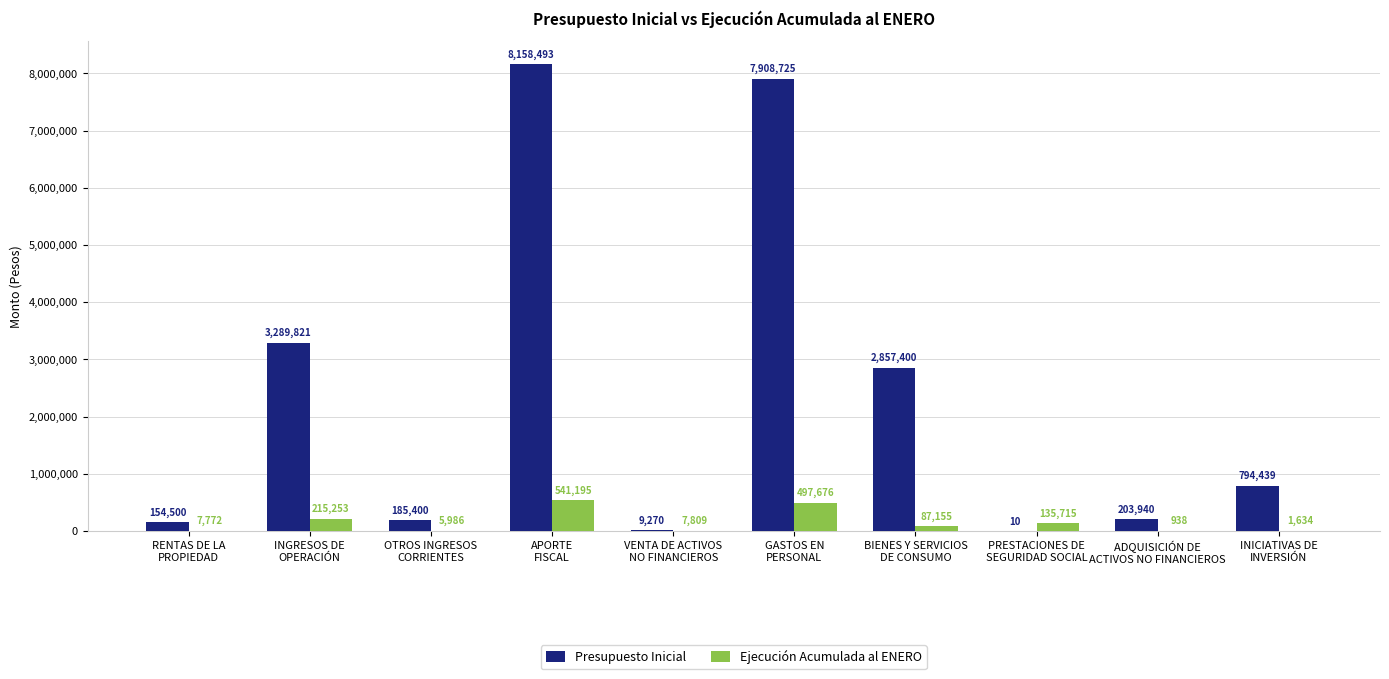

What is the highest value of the Ejecución Acumulada al ENERO series?

541195